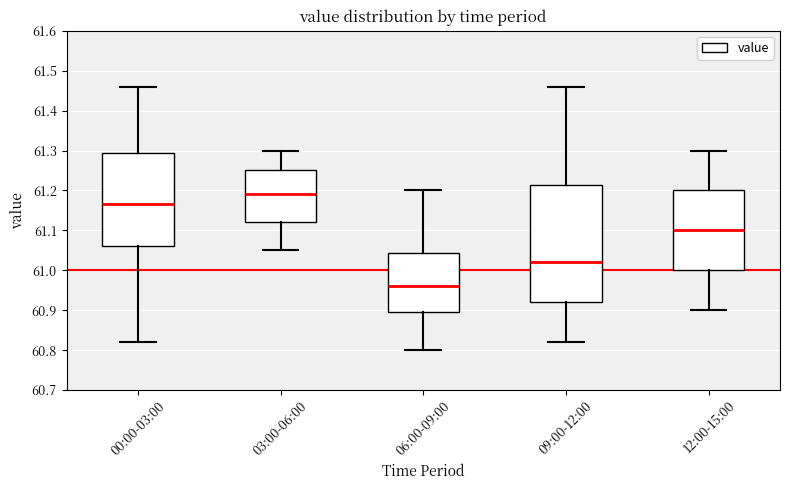

Where does the median line of the box for 09:00-12:00 sit on the y-axis? The values are not printed on the chart, so give them approximately, as read against the axis.

61.02